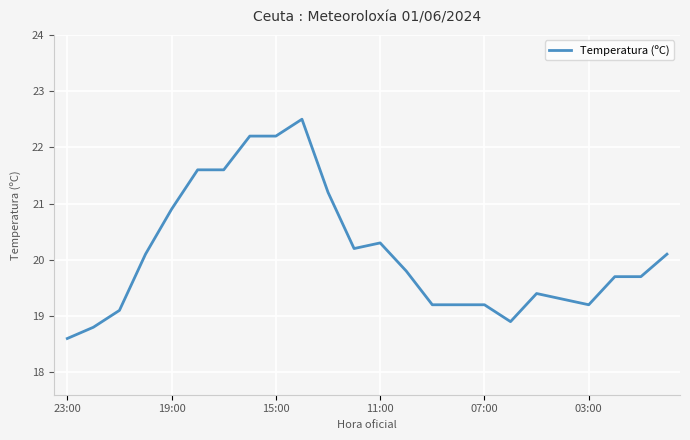

What is the difference between the maximum and minimum values?

3.9